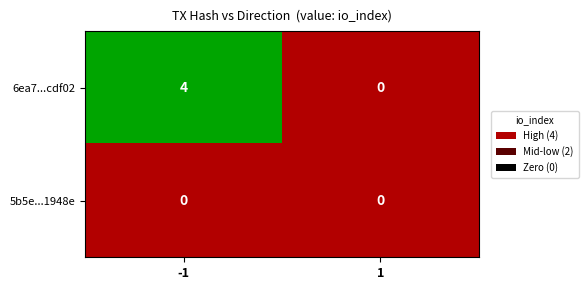

Which series changed the most between -1 and 1?

6ea7...cdf02